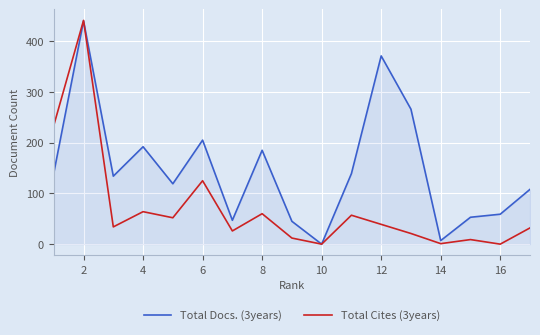

Rank the series by their average value, from lowest to highest.

Total Cites (3years), Total Docs. (3years)